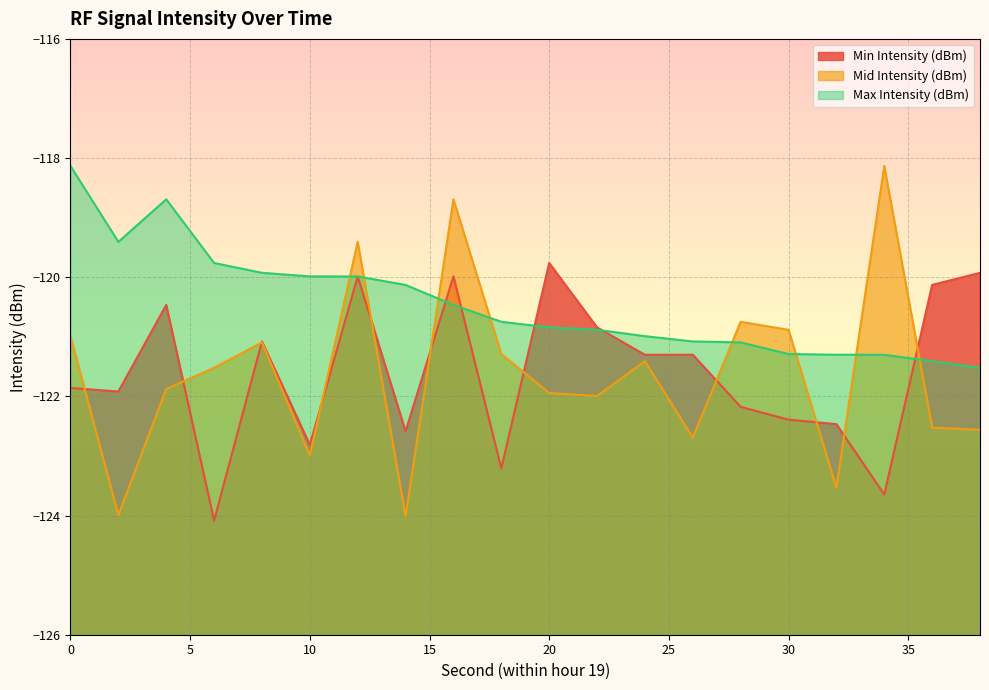

How many interior local valleys does the Min Intensity (dBm) series have?

7